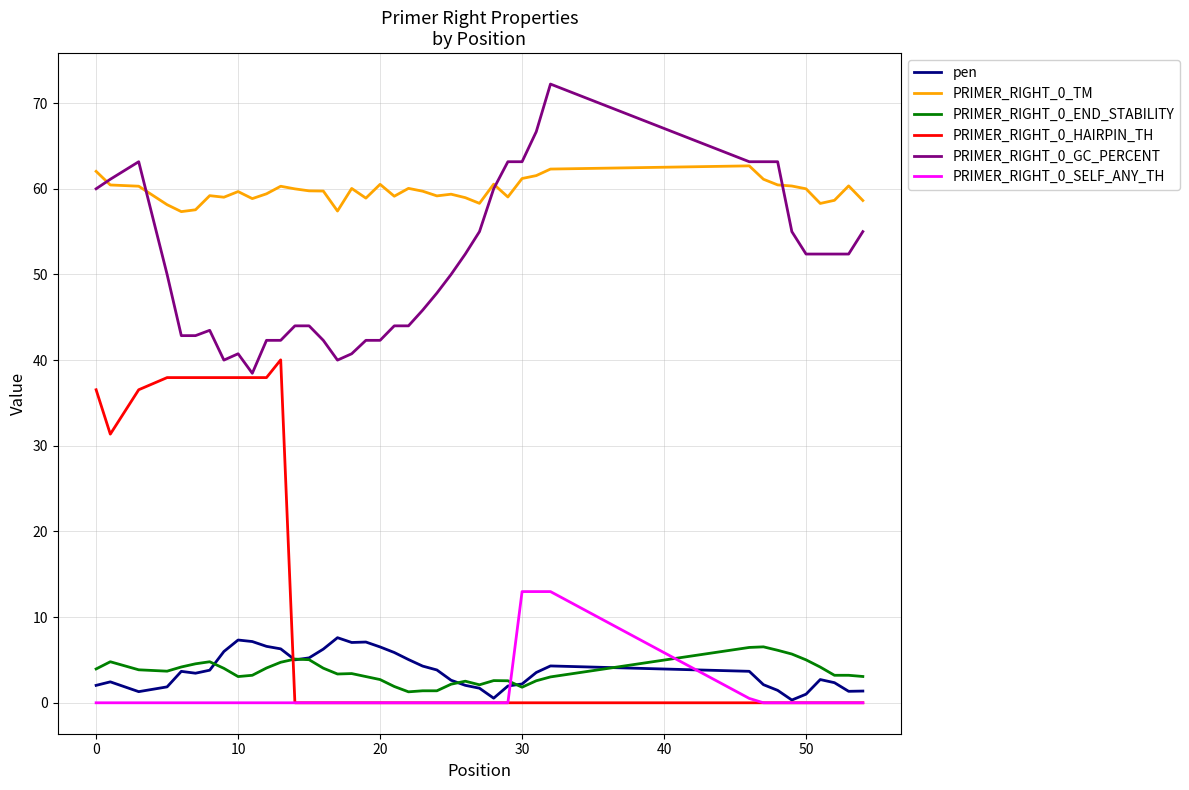

True or false: PRIMER_RIGHT_0_TM and PRIMER_RIGHT_0_SELF_ANY_TH cross at least once.

False